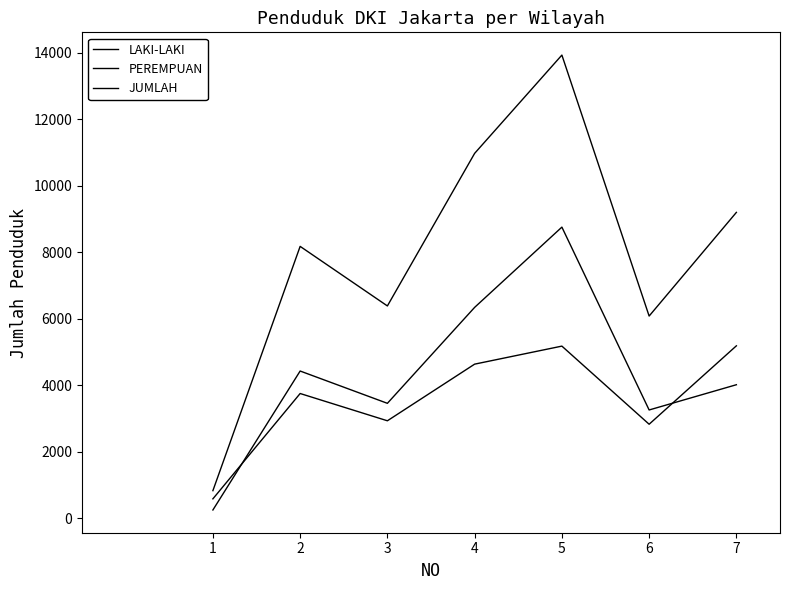

How many lines are shown in the chart?

3